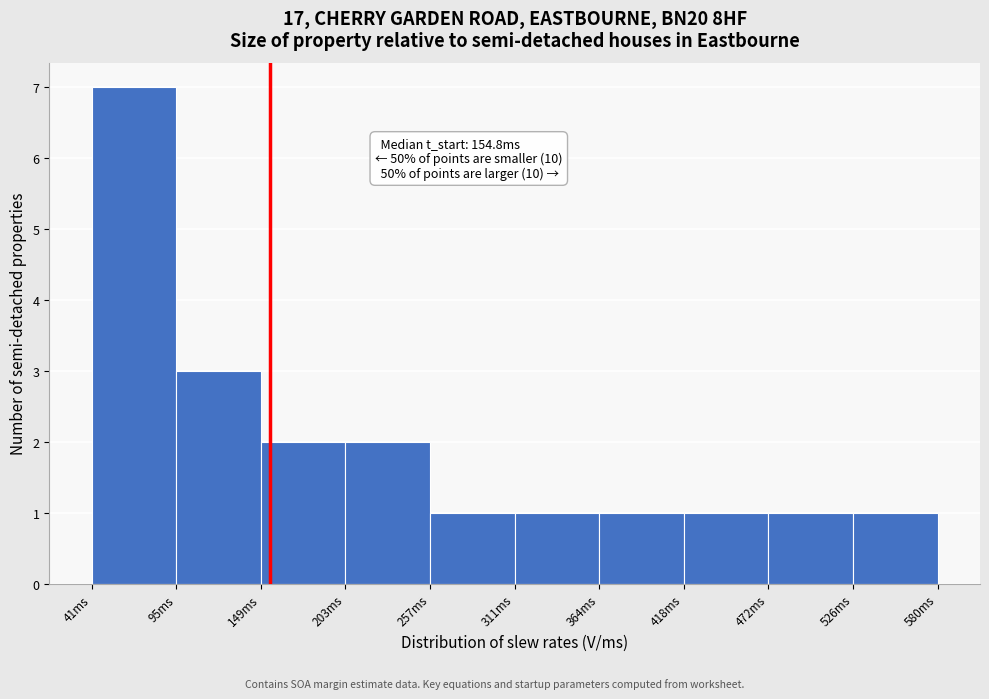

Over which range of the x-axis is the bar tallest?

40 to 100